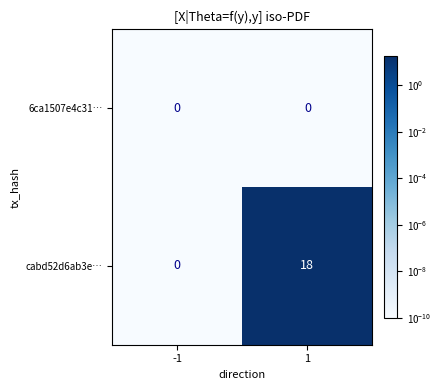

What is the maximum value shown in the chart?

18